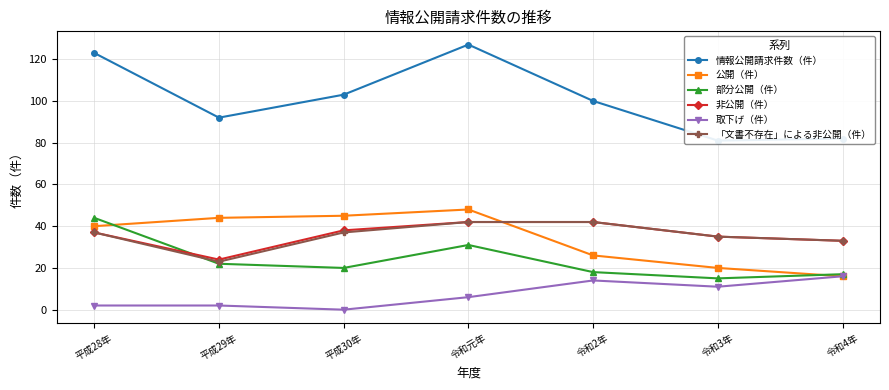

Where is the first local minimum for 情報公開請求件数（件）?

平成29年